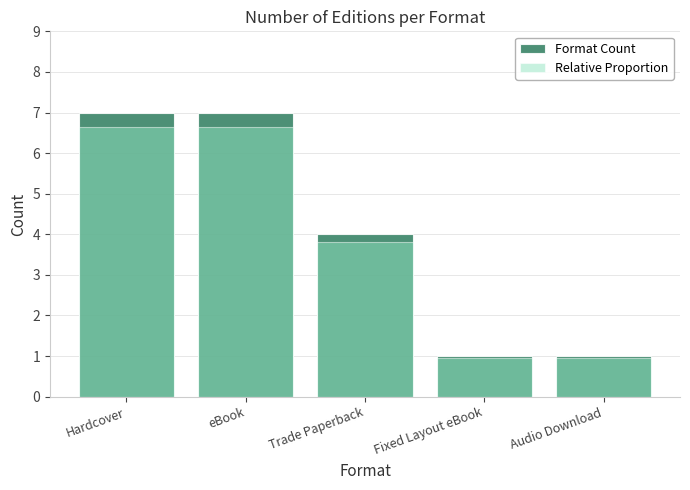

The Format Count series shows 7.0 at eBook. True or false?

True